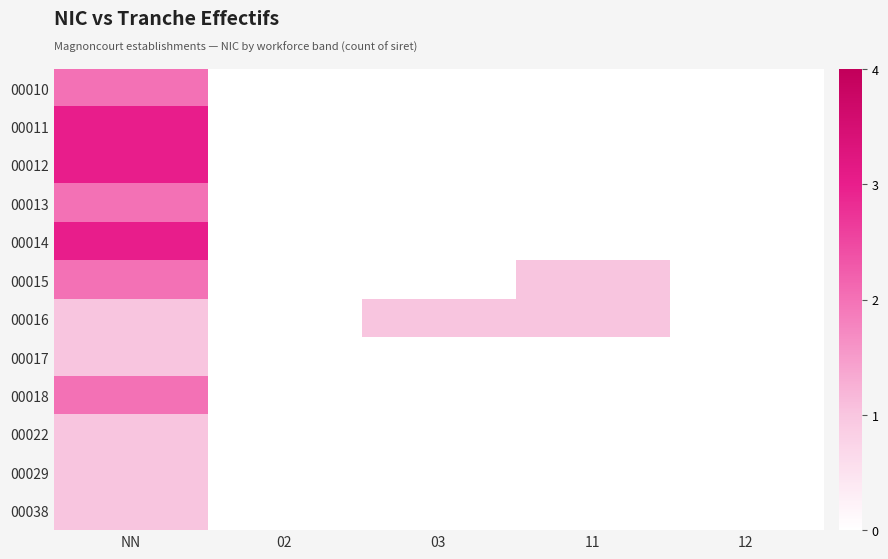

What is the total value across all series at NN?

22